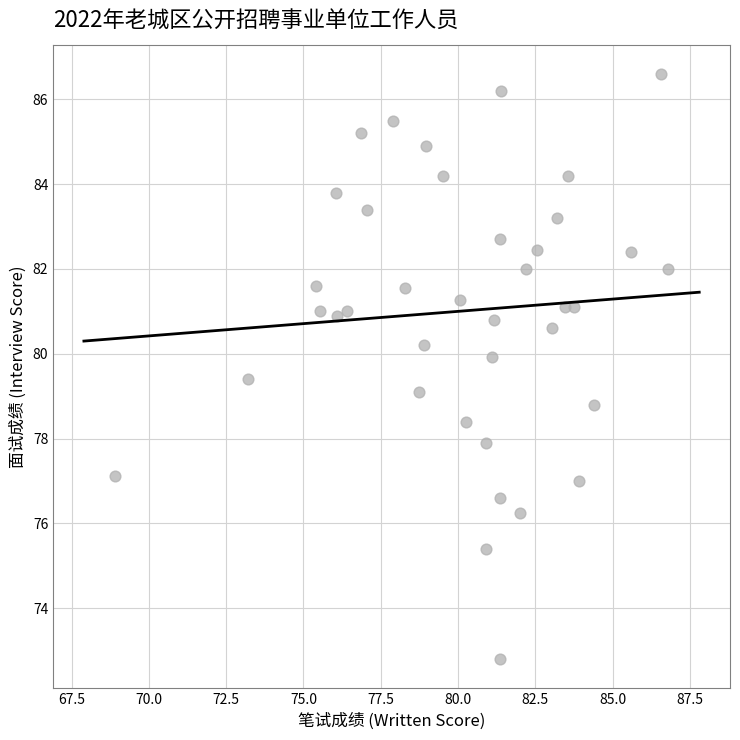

What is the range of X values (max minus min)?

17.9